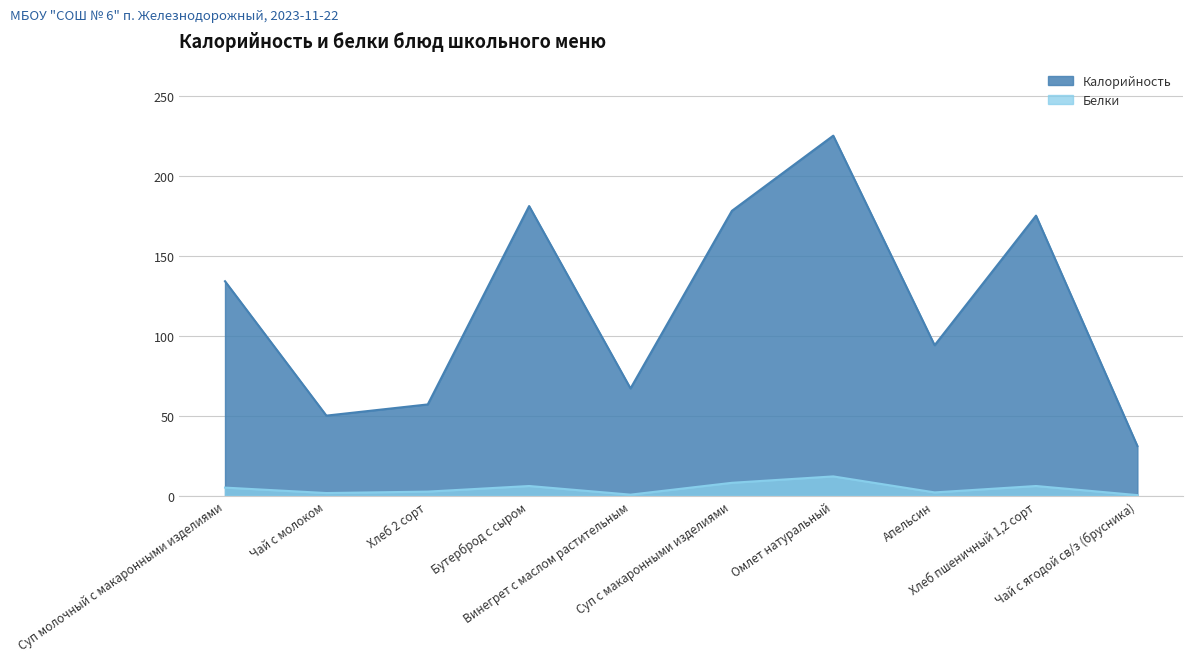

What are all the series names shown in the legend?

Калорийность, Белки